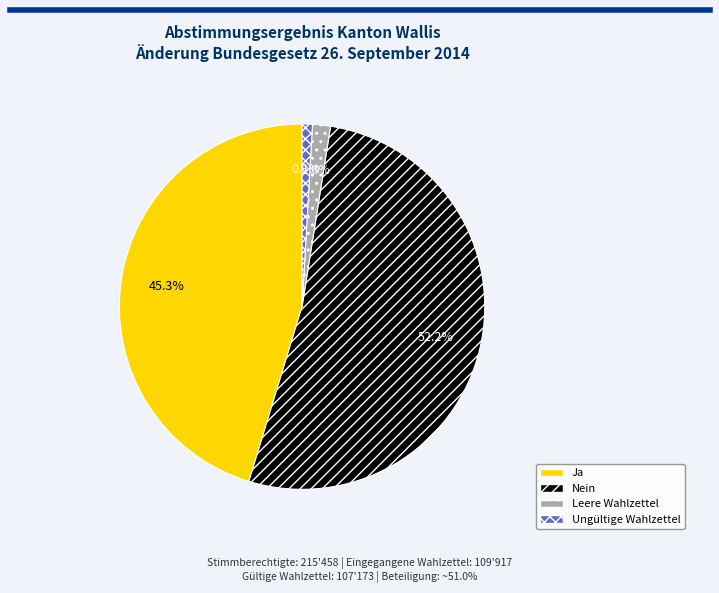

Is there a majority slice in this chart?

Yes